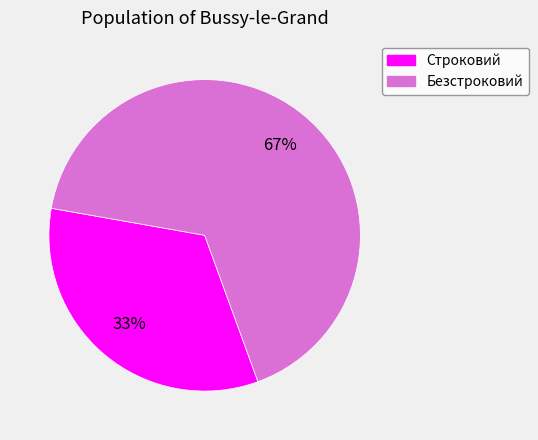

Do Строковий and Безстроковий together represent more than half of the pie?

Yes